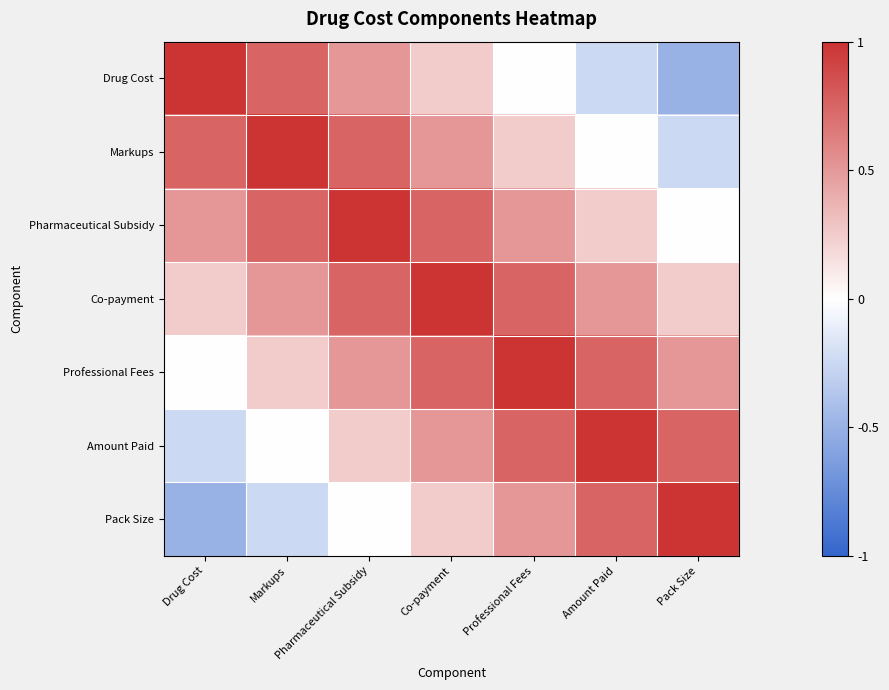

Which series has the largest range (max minus min)?

Drug Cost